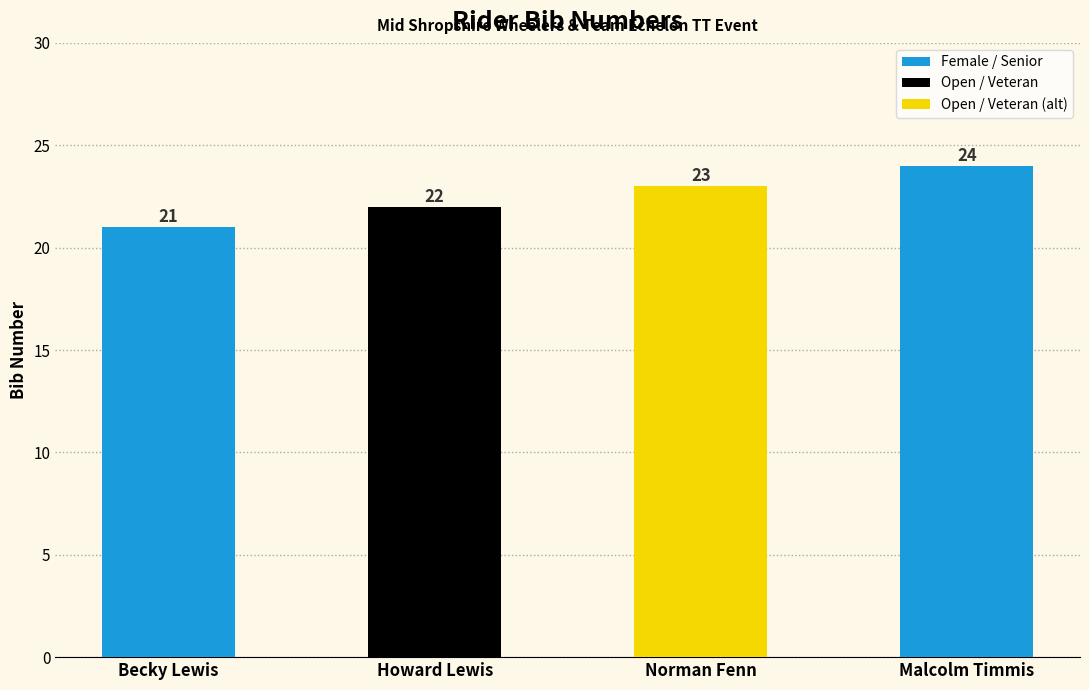

The value at Howard Lewis is 15. True or false?

False